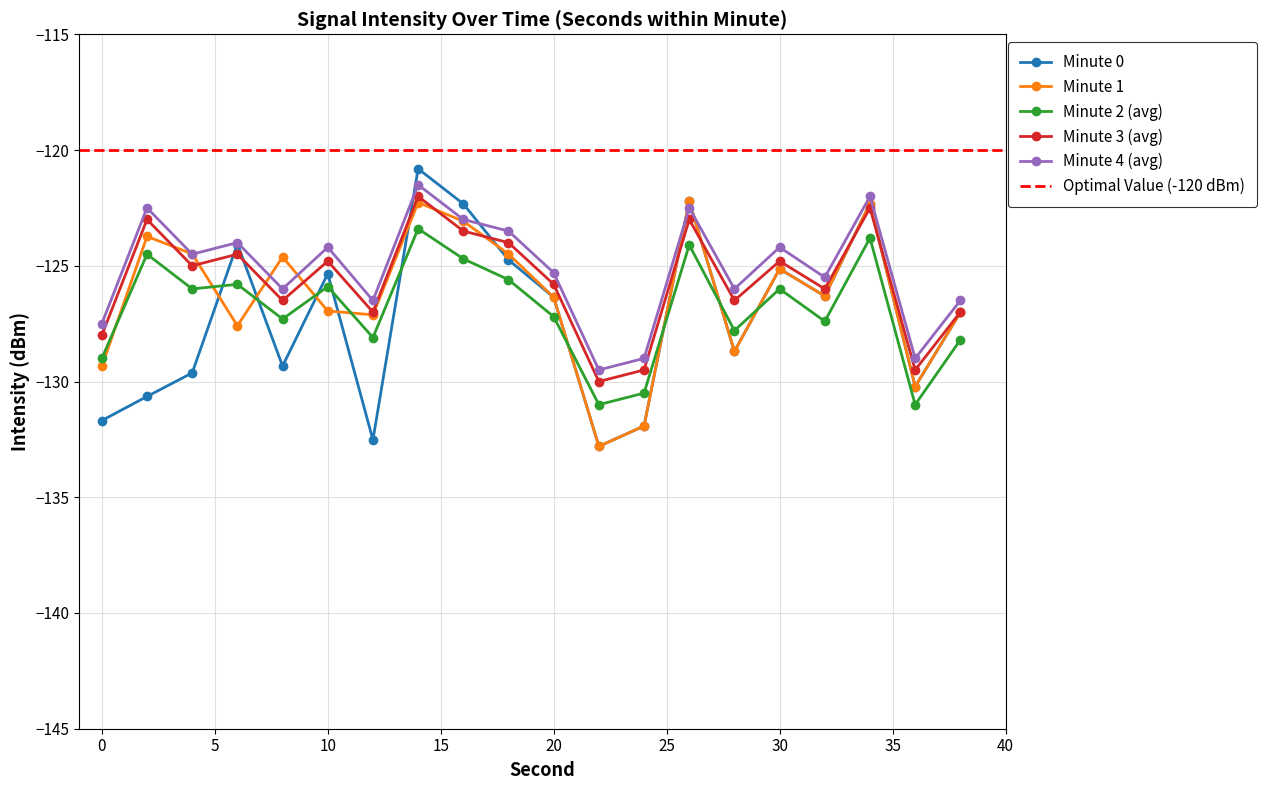

What is the difference between the maximum and minimum values in the Minute 1 series?

10.6